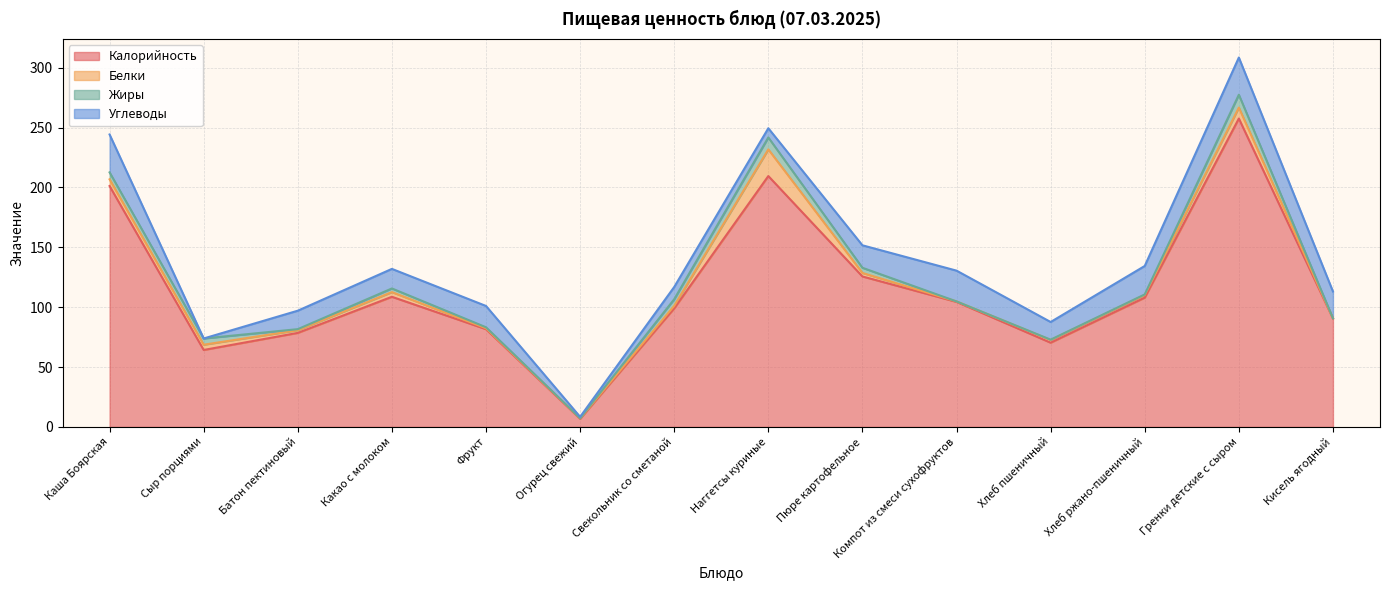

What position from the right is Фрукт?

10